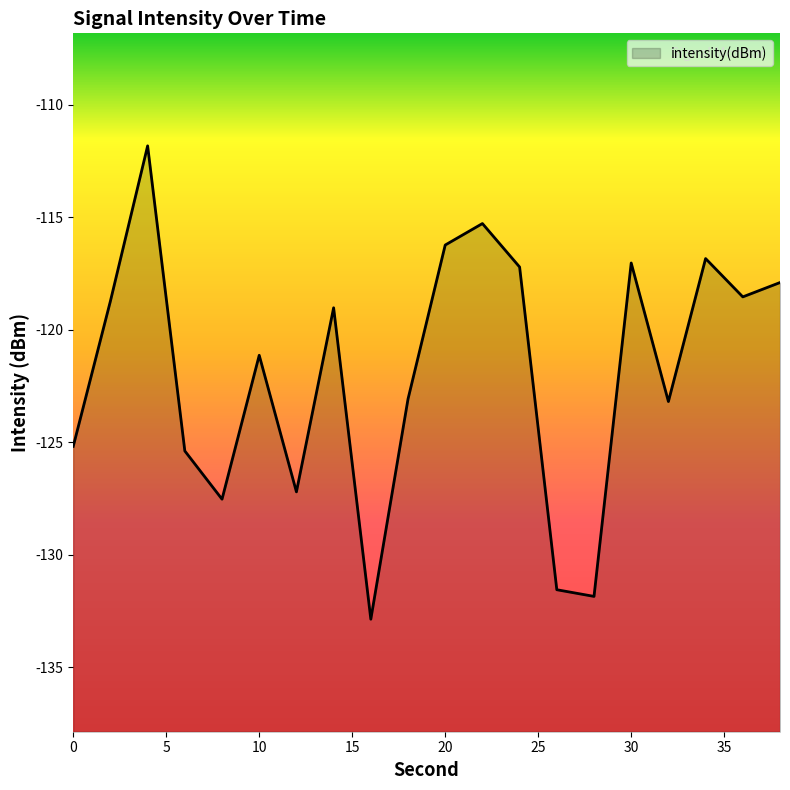

The chart shows a value of -117.2 at 24. True or false?

True